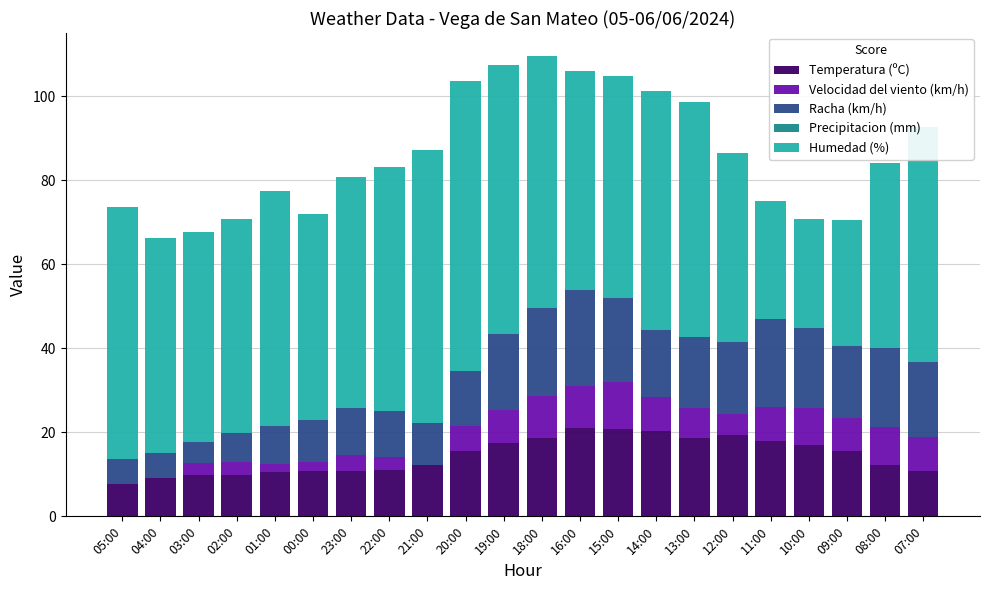

What is the highest value of the Temperatura (ºC) series?

21.0